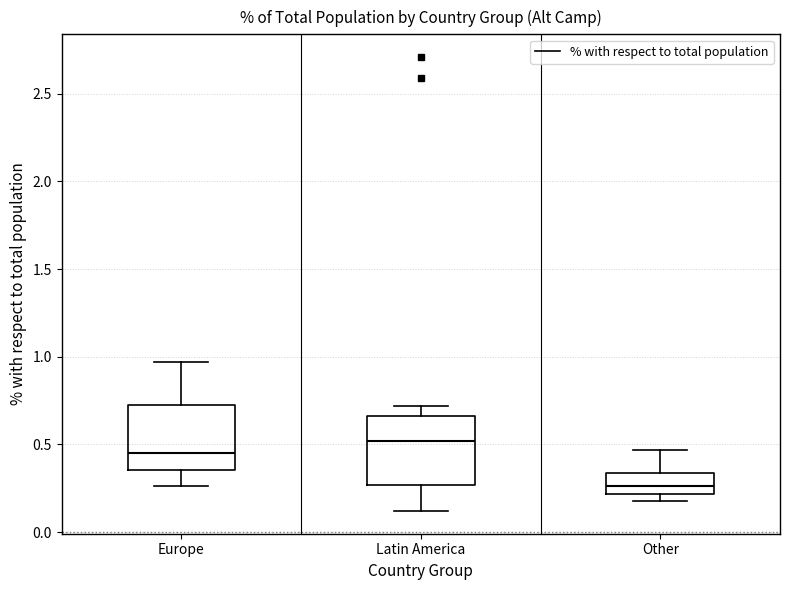

Where does the median line of the box for Latin America sit on the y-axis? The values are not printed on the chart, so give them approximately, as read against the axis.

0.50